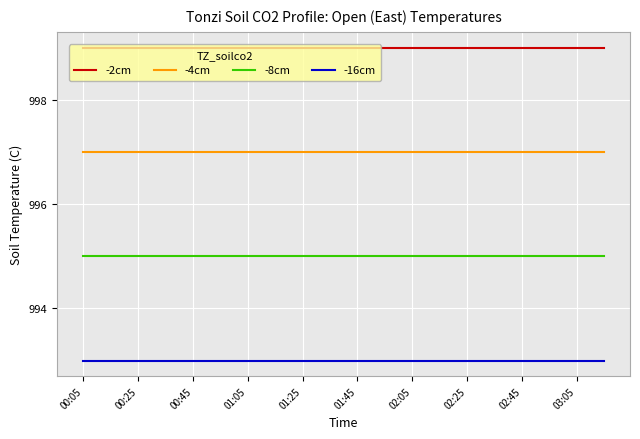

What is the minimum value for -4cm?

997